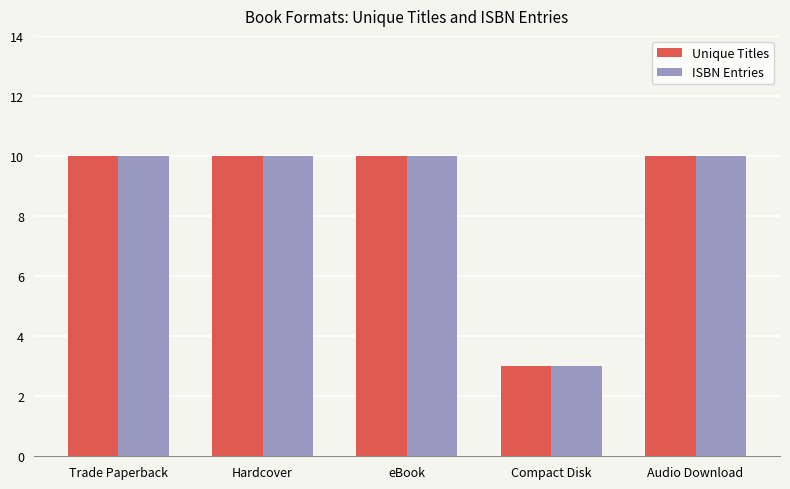

What is the total value across all series at Compact Disk?

6